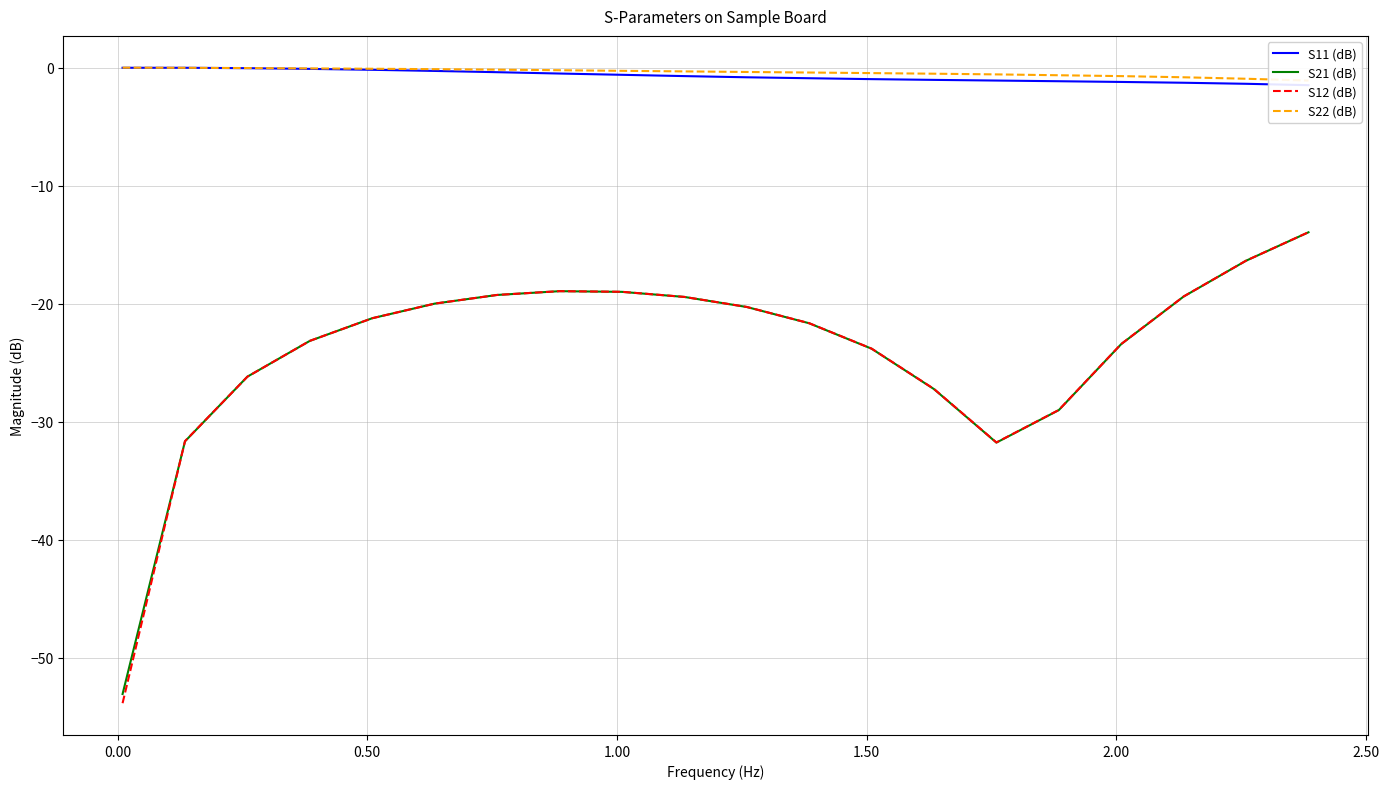

Which series has the widest spread of values?

S12 (dB)